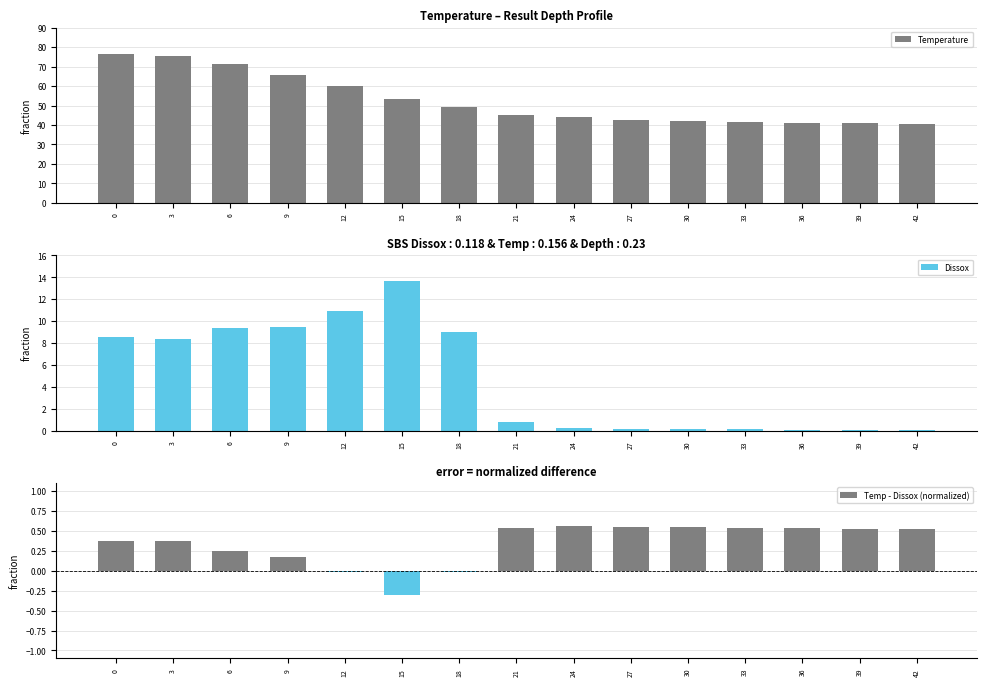

What is the difference between the highest and lowest values at 6?

71.2